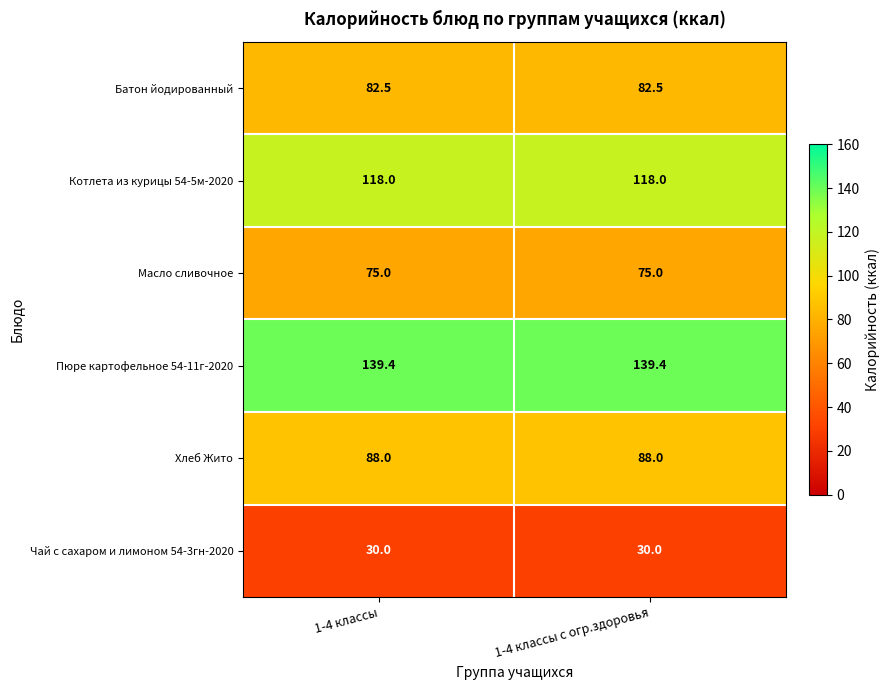

What is the difference between the highest and lowest values at 1-4 классы с огр.здоровья?

109.4